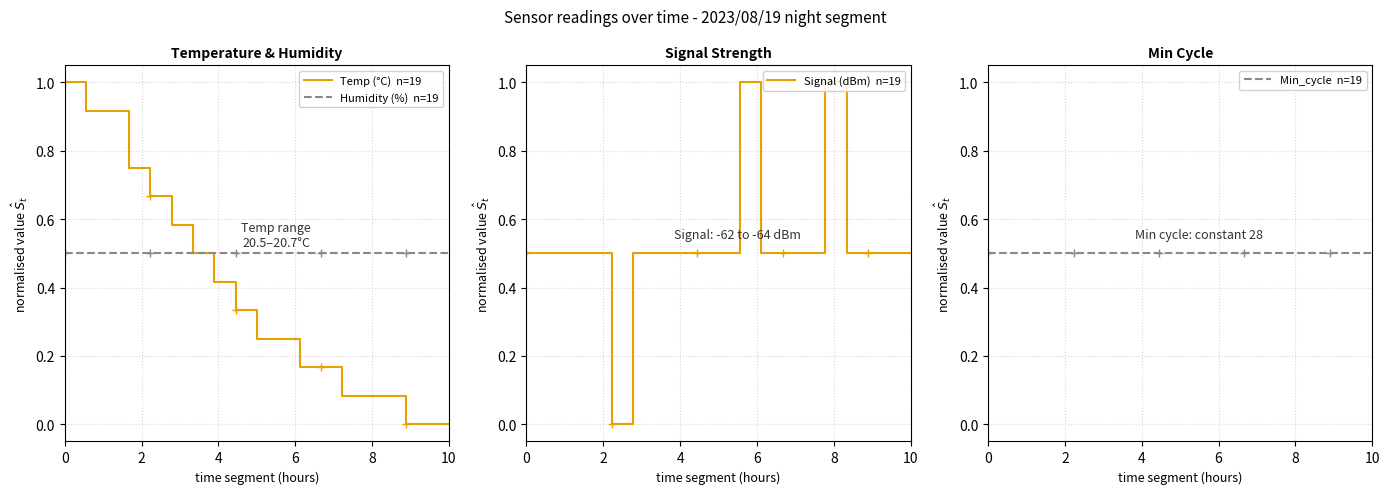

What are all the series names shown in the legend?

Temp (°C)  n=19, Humidity (%)  n=19, Signal (dBm)  n=19, Min_cycle  n=19